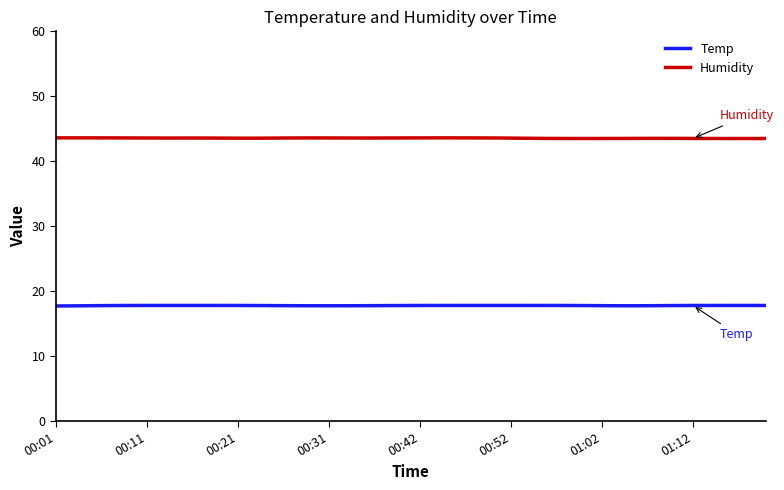

Count the Humidity values in the range 43 to 44.

40